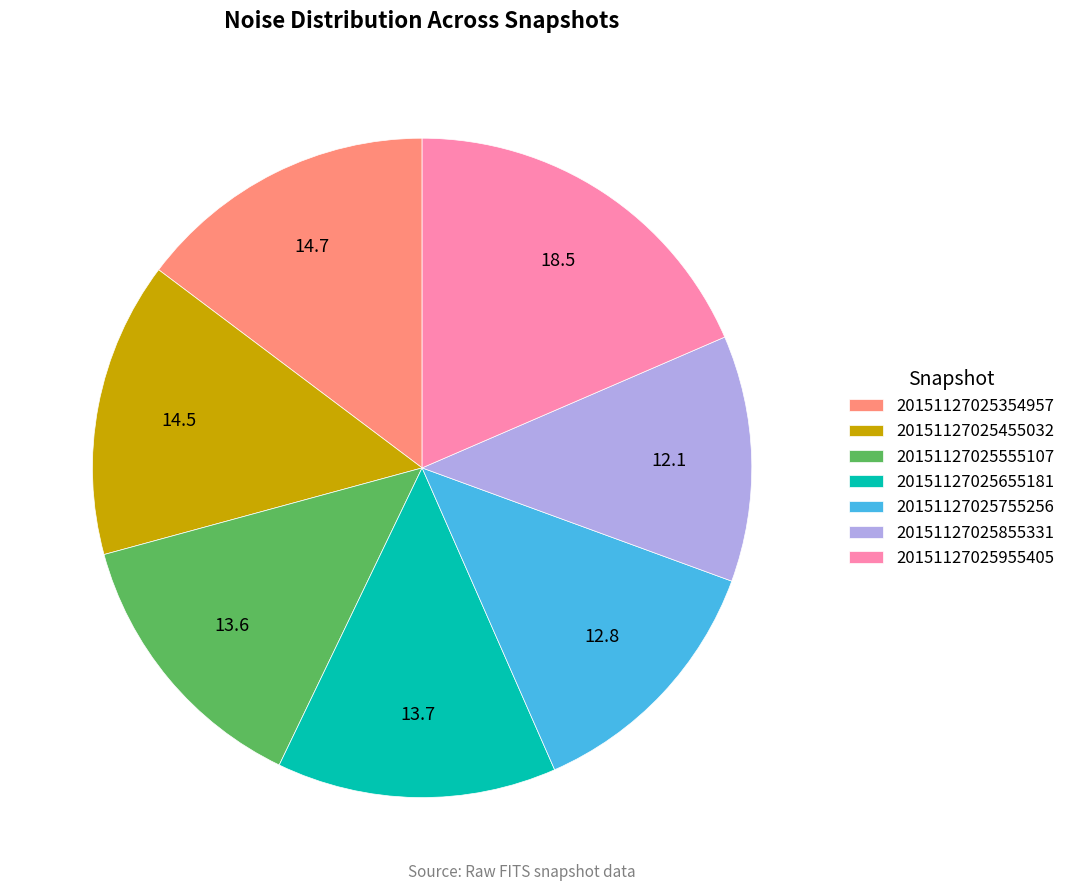

Is 20151127025354957 the majority of the pie?

No